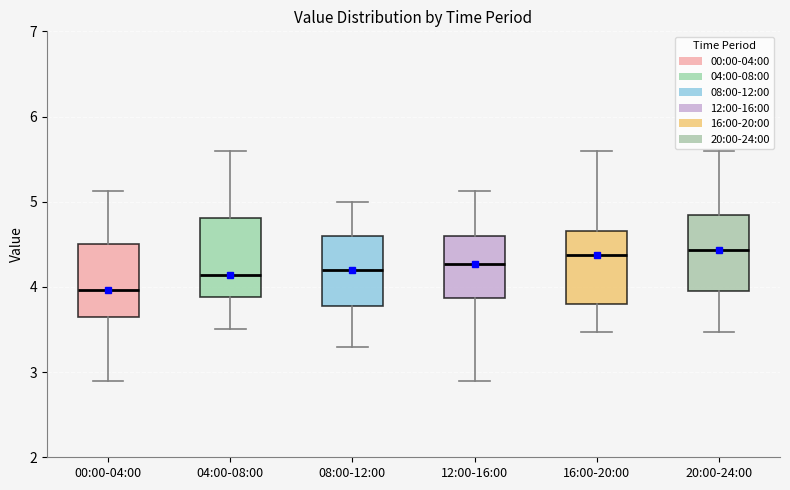

Reading left to right, read every box against the y-axis: the position of its median line, the range the box covers, and the ends of its whiskers. The values are not printed on the chart, so give them approximately, as read against the axis.

00:00-04:00: median 4.0, box 3.6 to 4.5, whiskers 2.9 to 5.1
04:00-08:00: median 4.1, box 3.9 to 4.8, whiskers 3.5 to 5.6
08:00-12:00: median 4.2, box 3.8 to 4.6, whiskers 3.3 to 5.0
12:00-16:00: median 4.3, box 3.9 to 4.6, whiskers 2.9 to 5.1
16:00-20:00: median 4.4, box 3.8 to 4.7, whiskers 3.5 to 5.6
20:00-24:00: median 4.4, box 4.0 to 4.8, whiskers 3.5 to 5.6